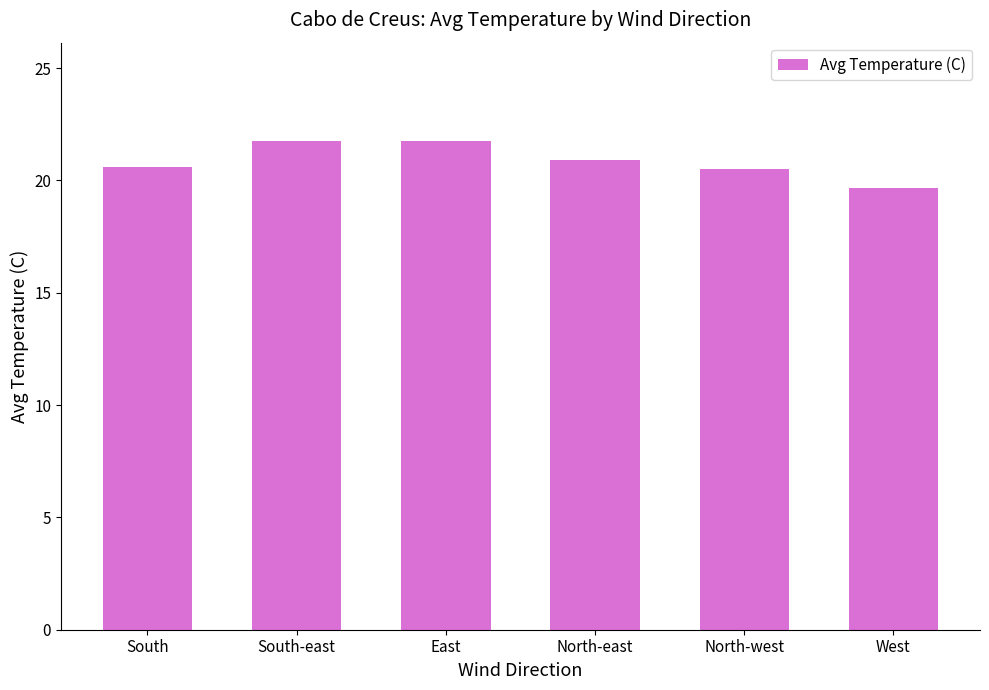

True or false: the data shows 6.2 at East.

False